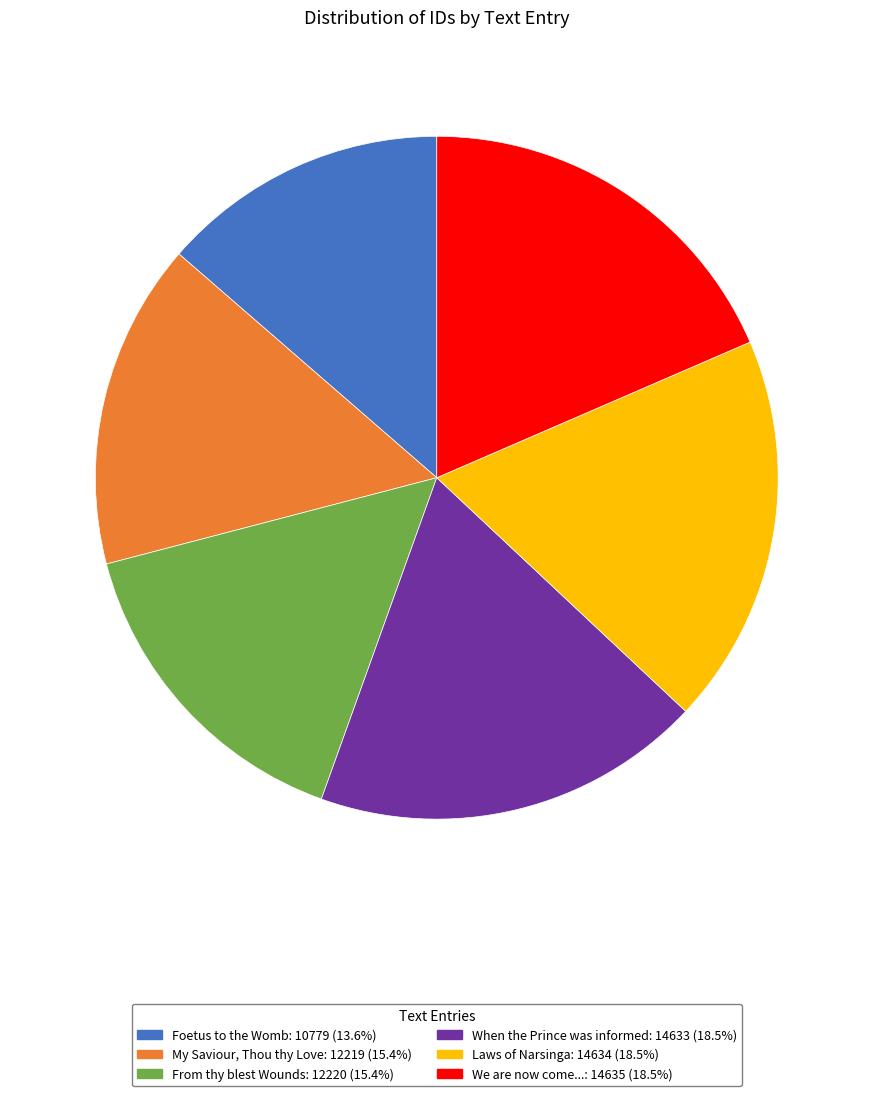

Does any single category account for the majority?

No